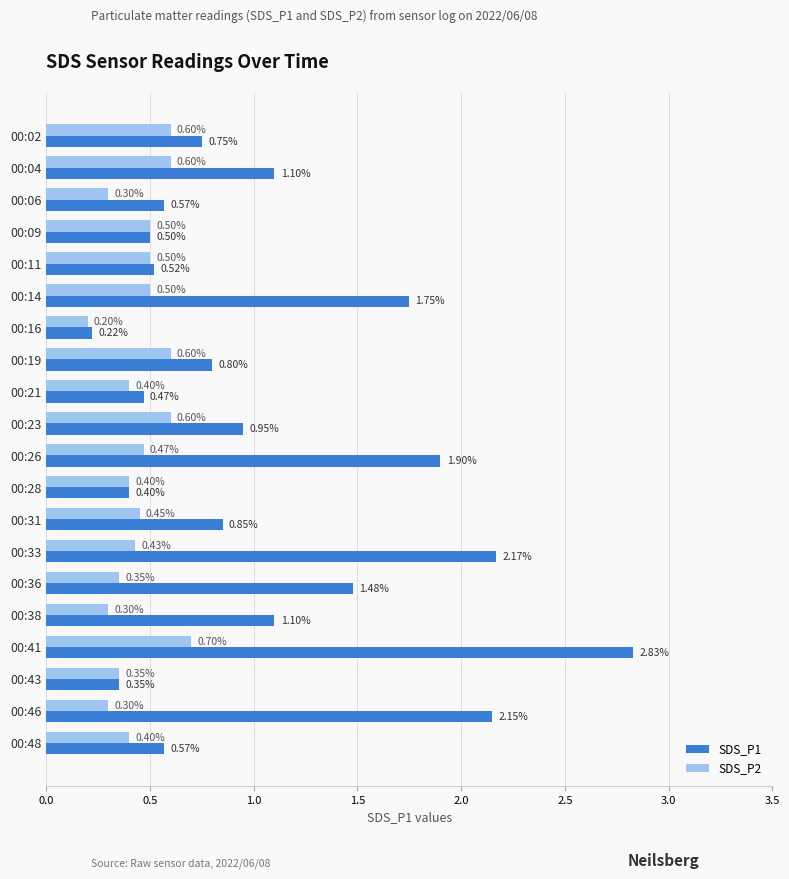

Rank the series by their average value, from highest to lowest.

SDS_P1, SDS_P2